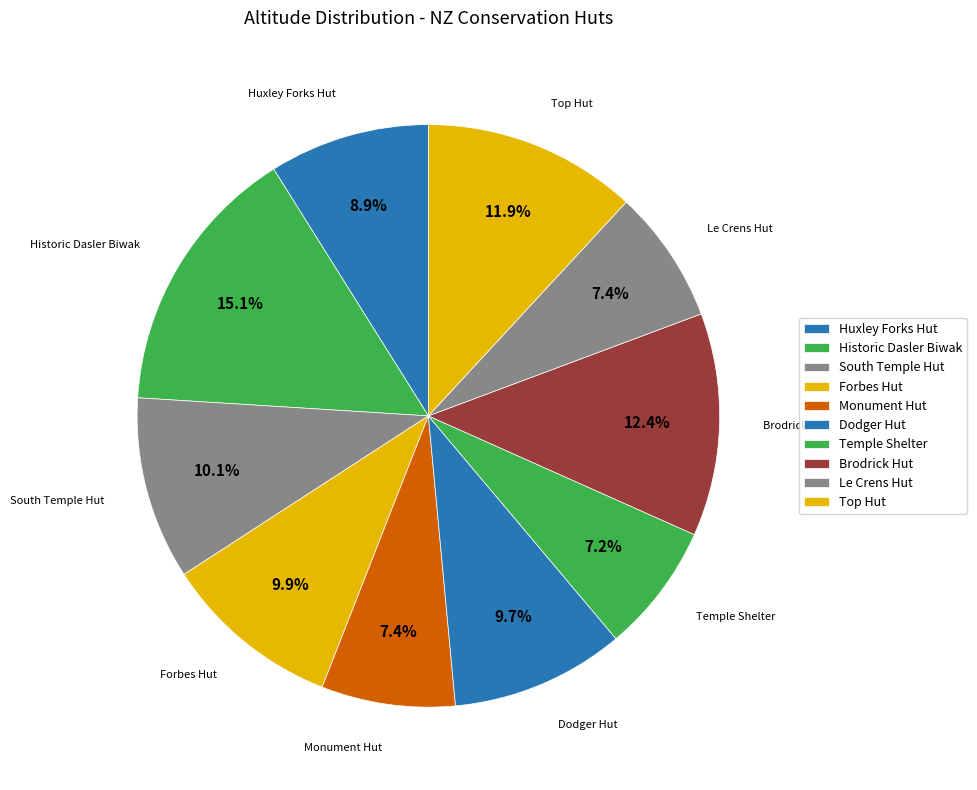

How many slices are in this pie chart?

10